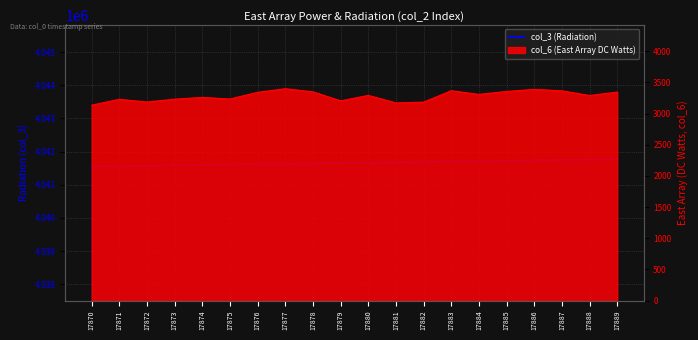

Is it true that the value at 17888 is 2390027?

False